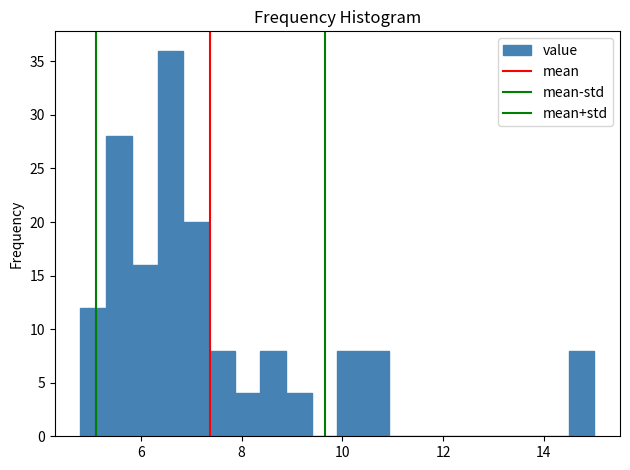

Around what value on the x-axis is the tallest bar? Give the approximate position of its centre, as read against the axis.

6.6